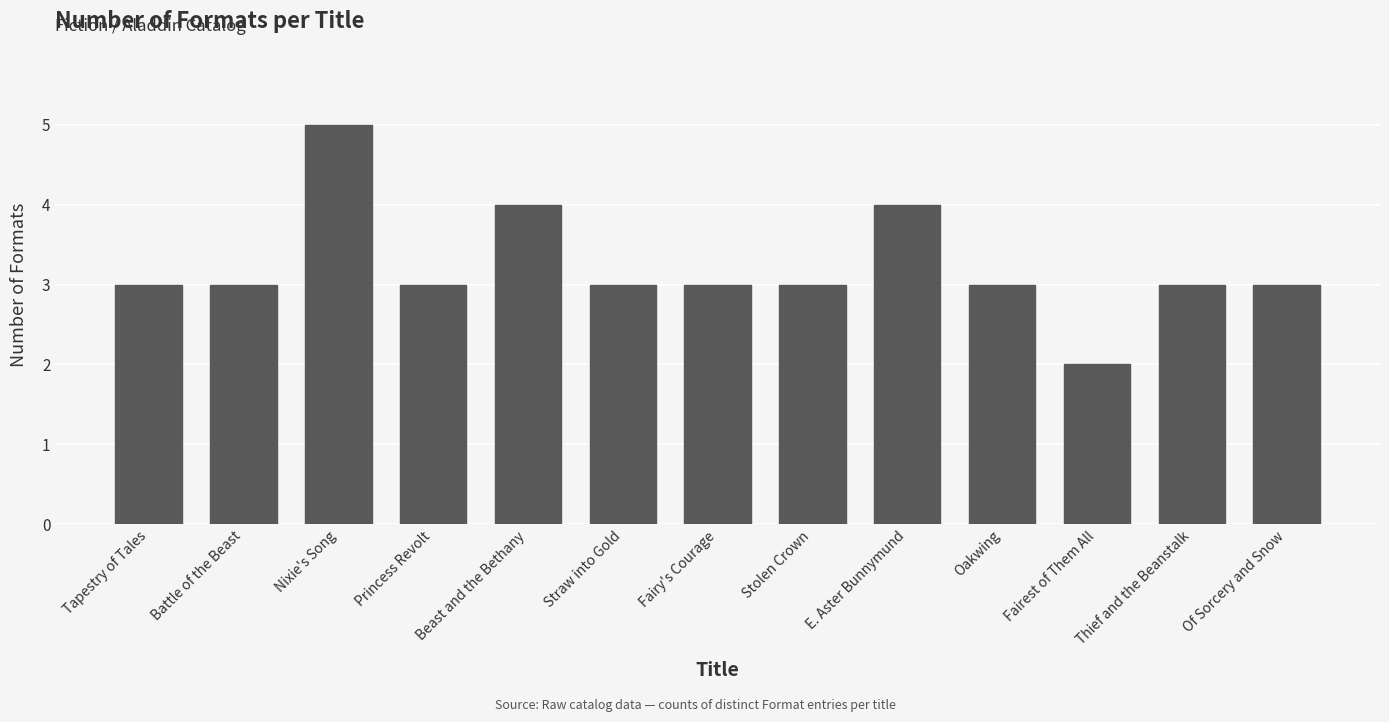

The chart shows a value of 2 at Thief and the Beanstalk. True or false?

False